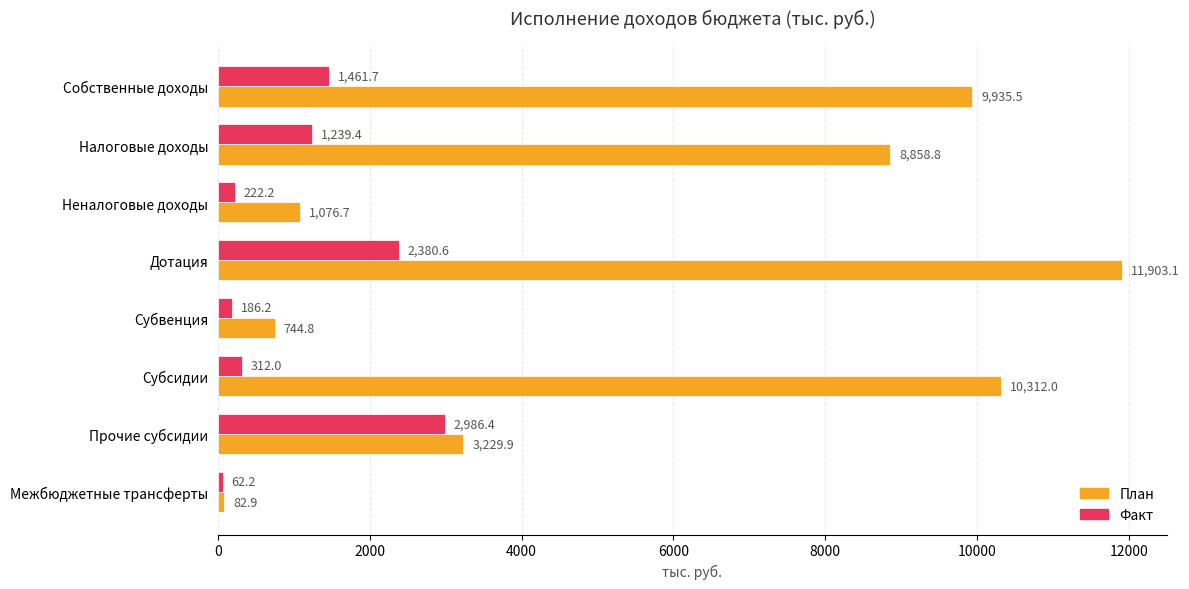

What is the difference between the maximum and minimum values in the Факт series?

2924.2